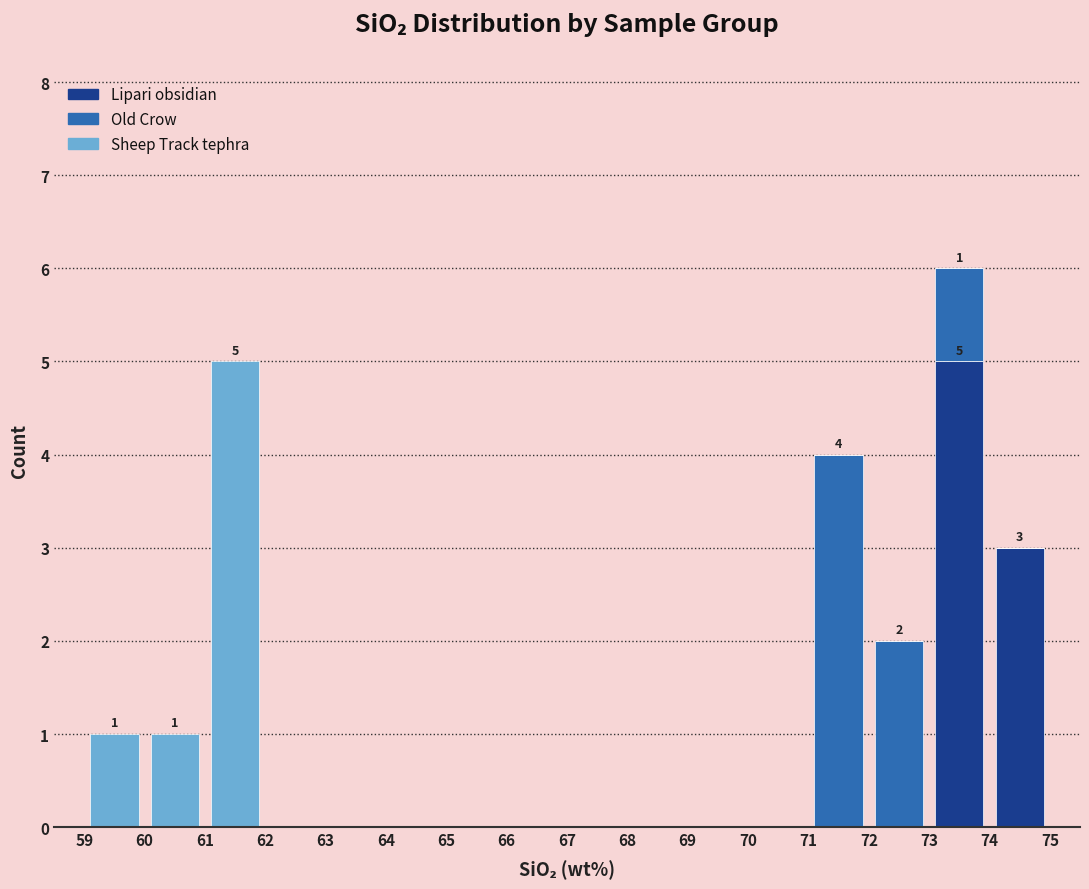

Which range on the x-axis has the tallest stacked bar (by total height)?

73 to 74